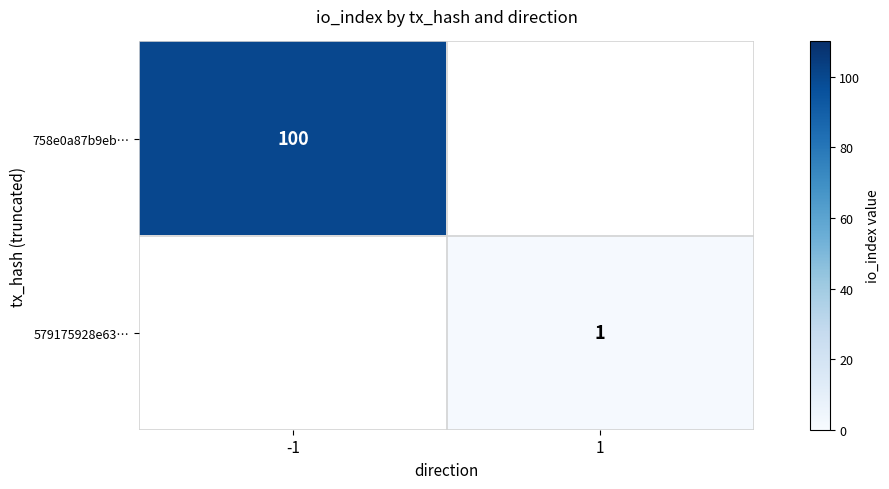

Is it true that 758e0a87b9eb… equals 100 at -1?

True